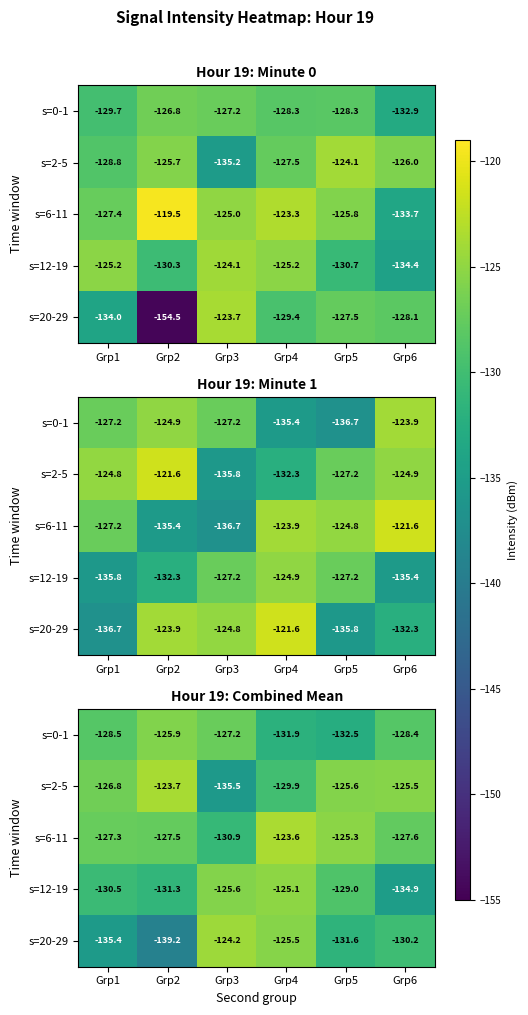

How many series are shown in this chart?

5